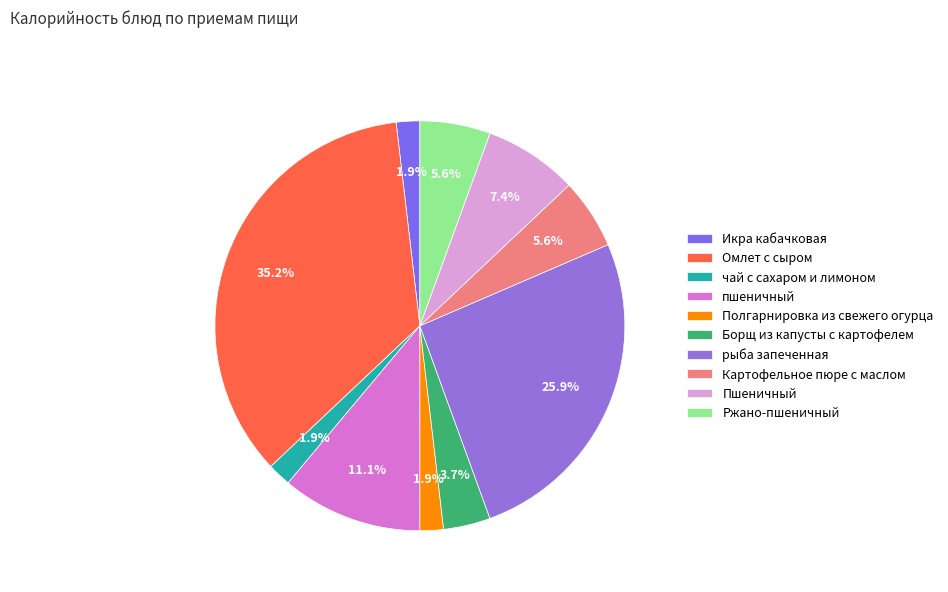

Which slice is the largest?

Омлет с сыром